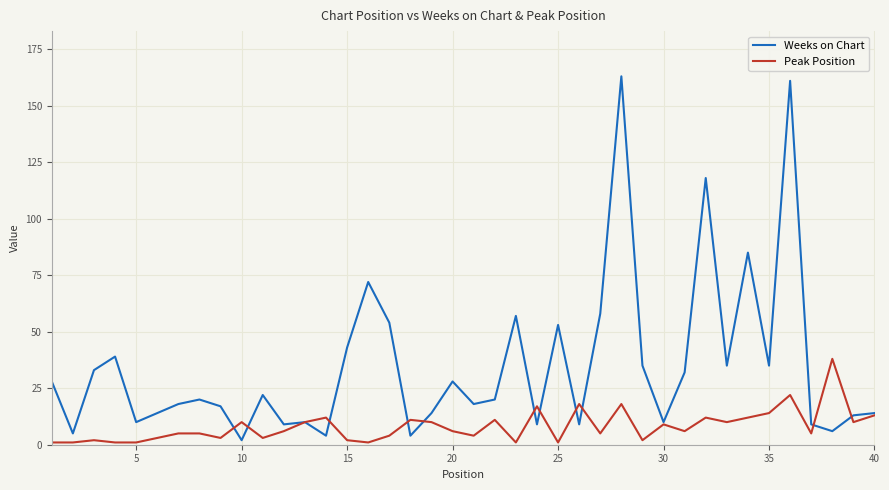

True or false: Weeks on Chart and Peak Position cross at least once.

True